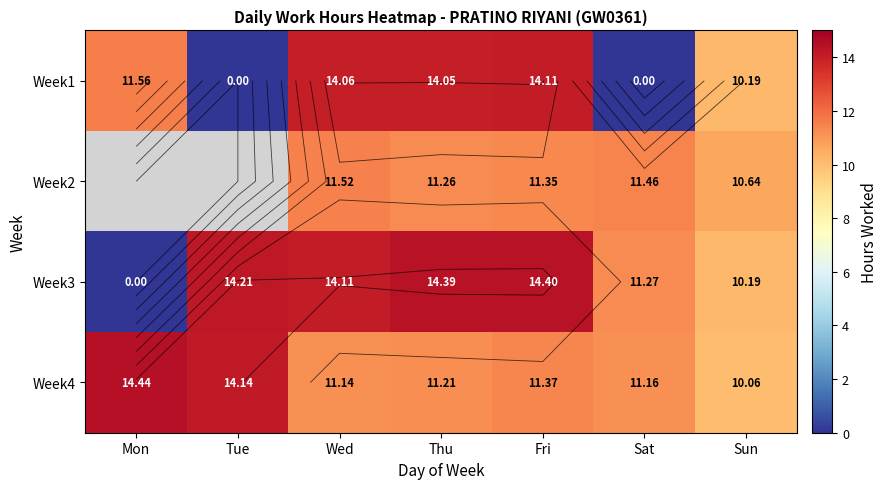

At Sat, list the series in order from largest to smallest.

Week2, Week3, Week4, Week1